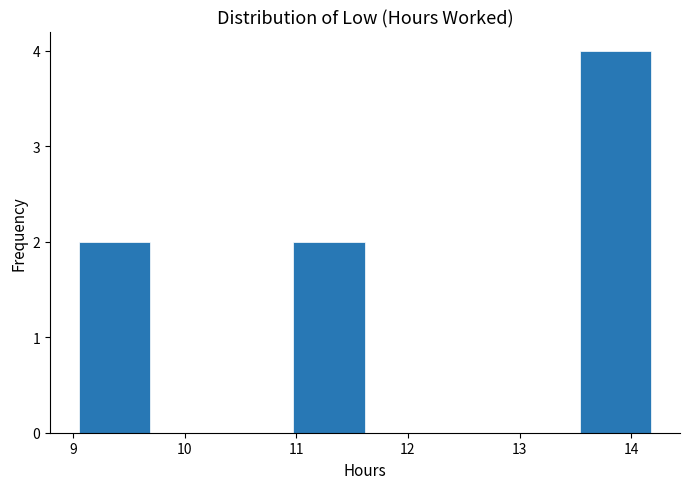

Over which range of the x-axis is the bar tallest?

13.5 to 14.2